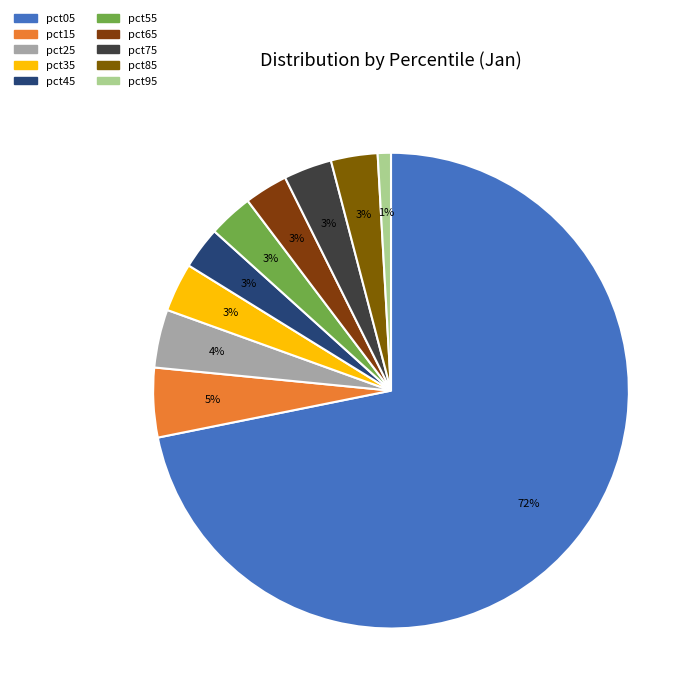

To the nearest percent, what percentage of the pie is pct25?

4%